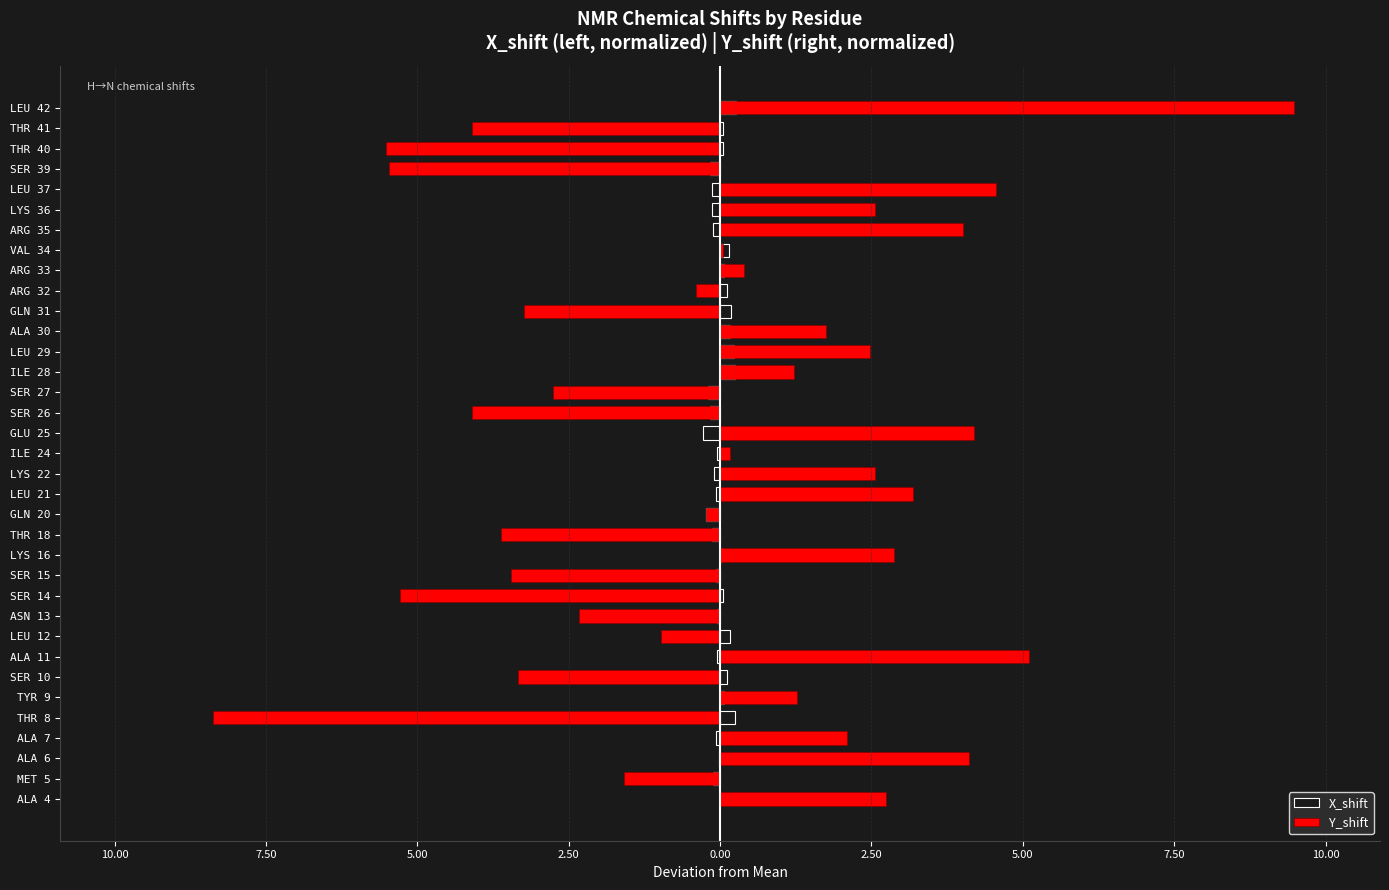

Rank the series by their maximum value, from highest to lowest.

Y_shift, X_shift